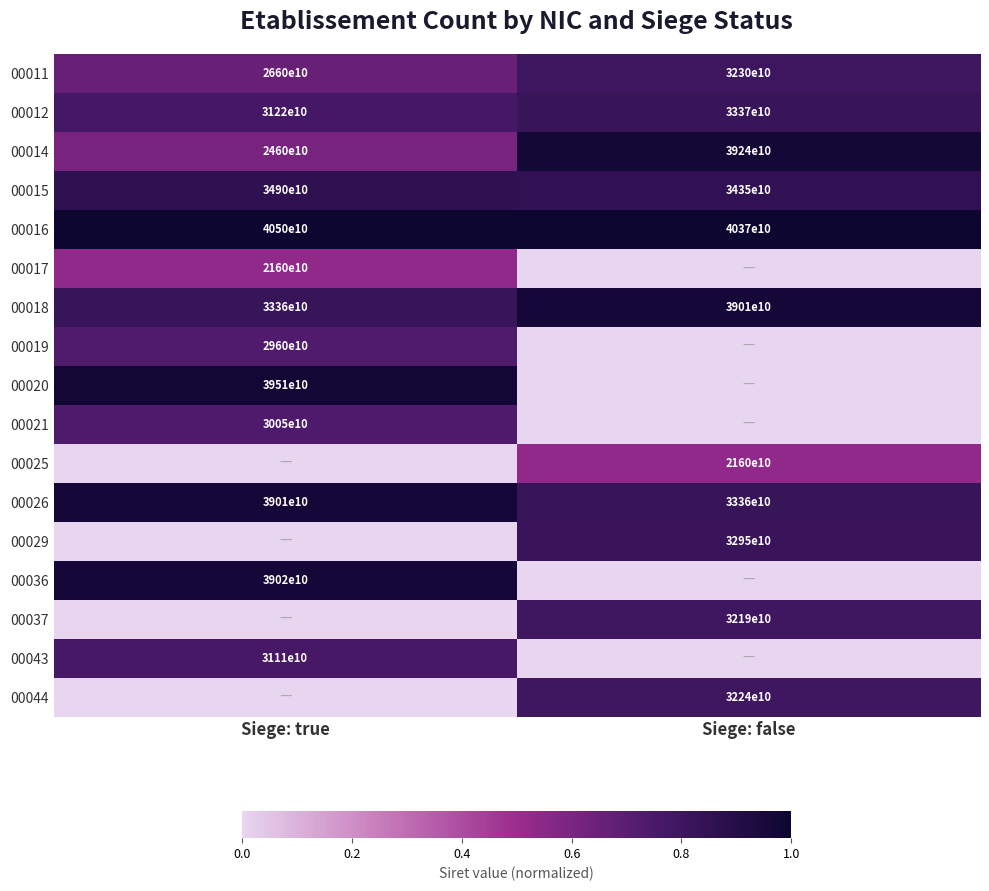

Which category has the lowest value in the 00011 series?

Siege: true